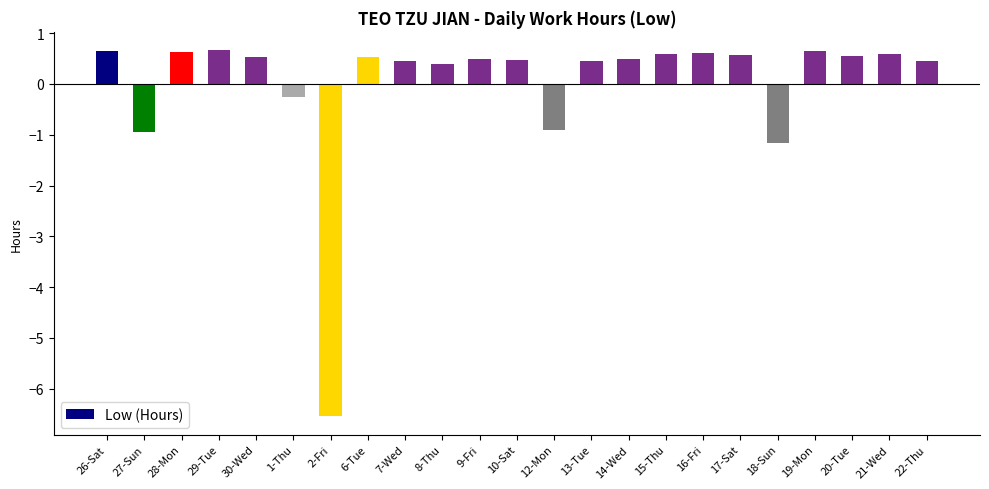

What is the smallest value displayed?

-6.5